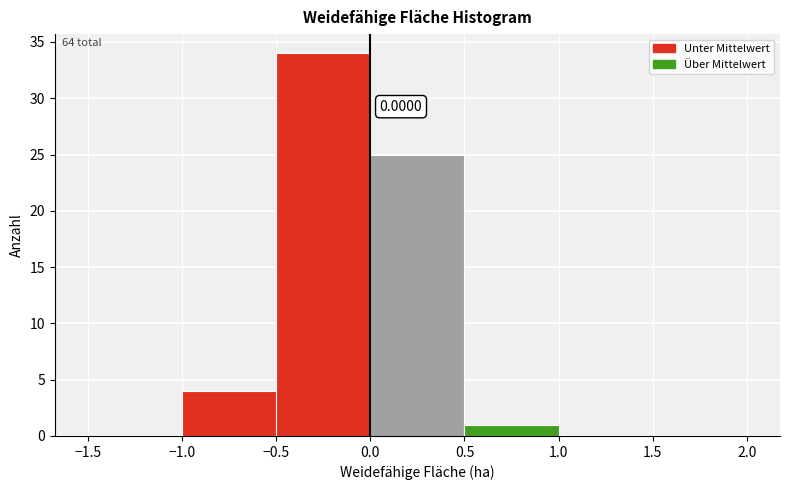

Which range on the x-axis has the tallest bar?

-0.5 to 0.0